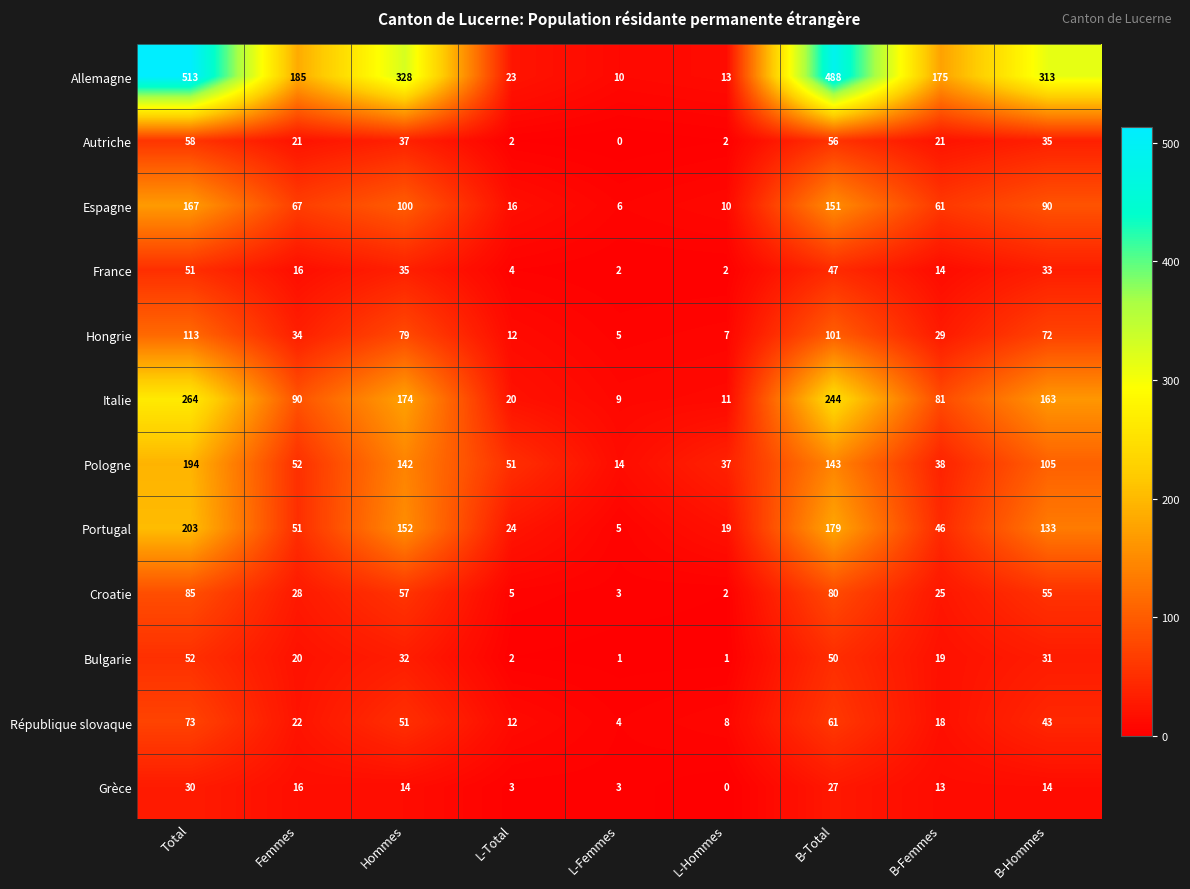

What is the maximum value shown in the chart?

513